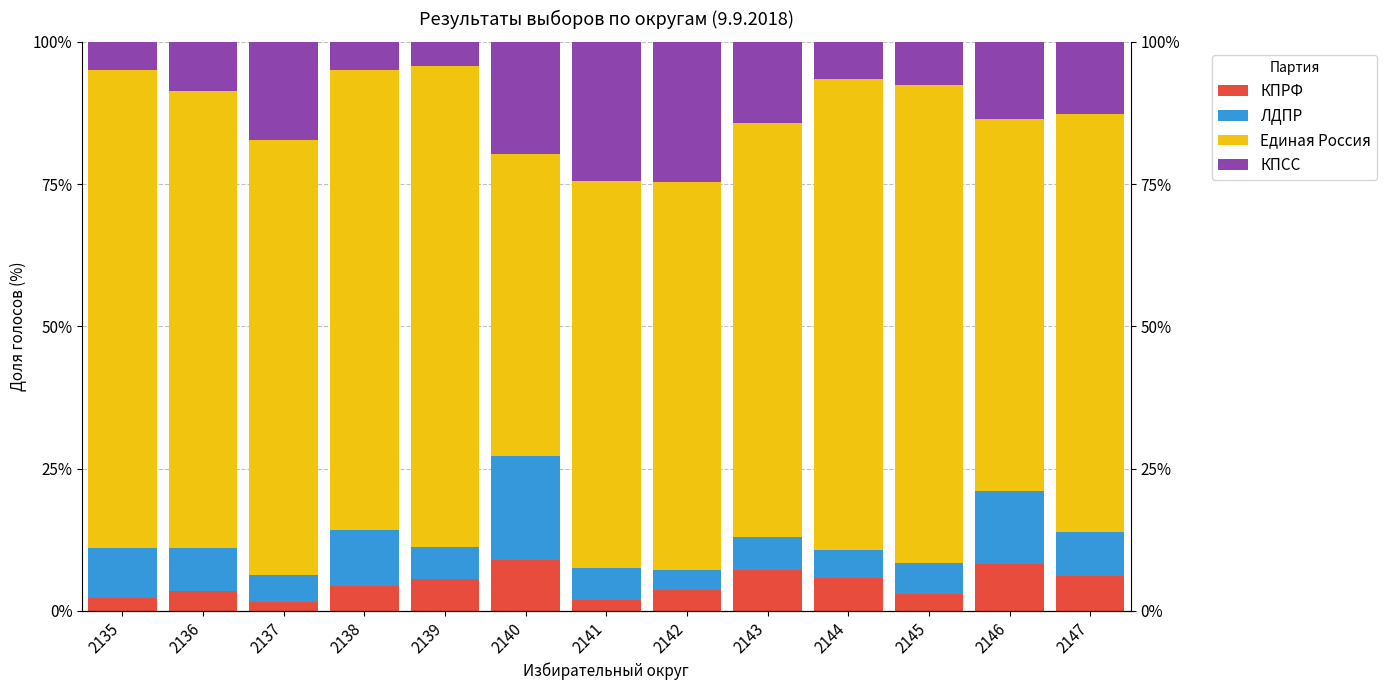

What are all the series names shown in the legend?

КПРФ, ЛДПР, Единая Россия, КПСС